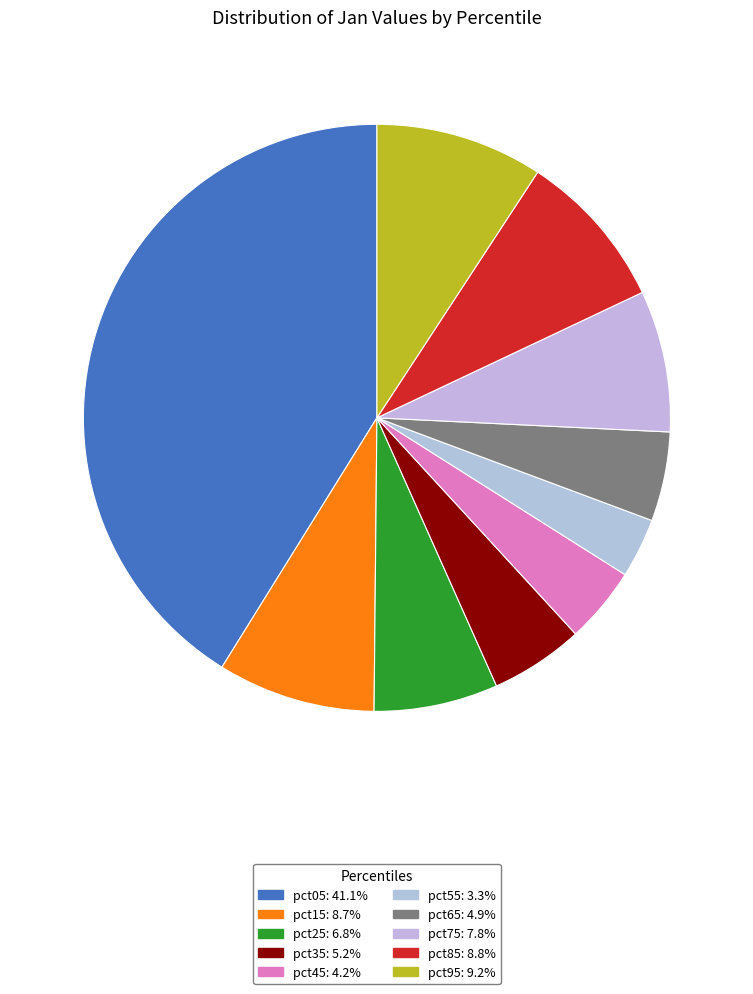

The pct45 slice represents 4% of the pie. True or false?

True